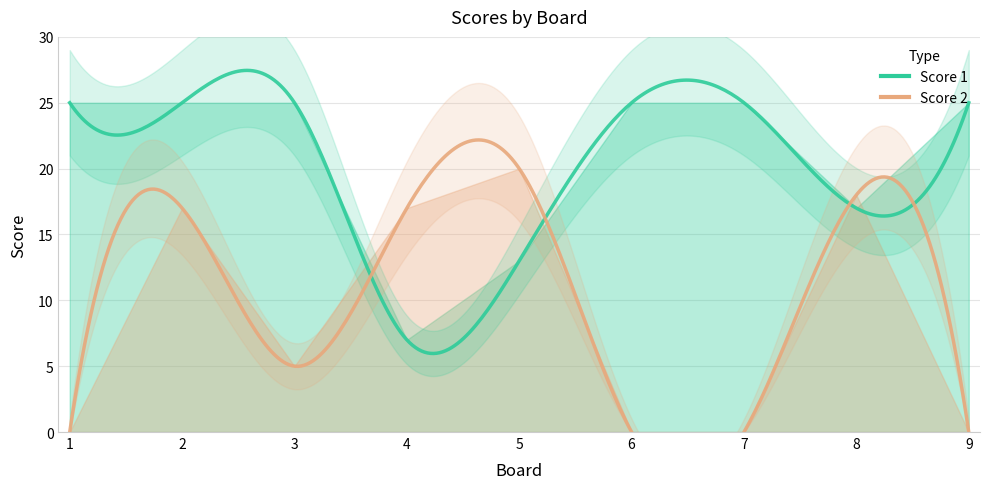

Does the chart have visible grid lines?

Yes